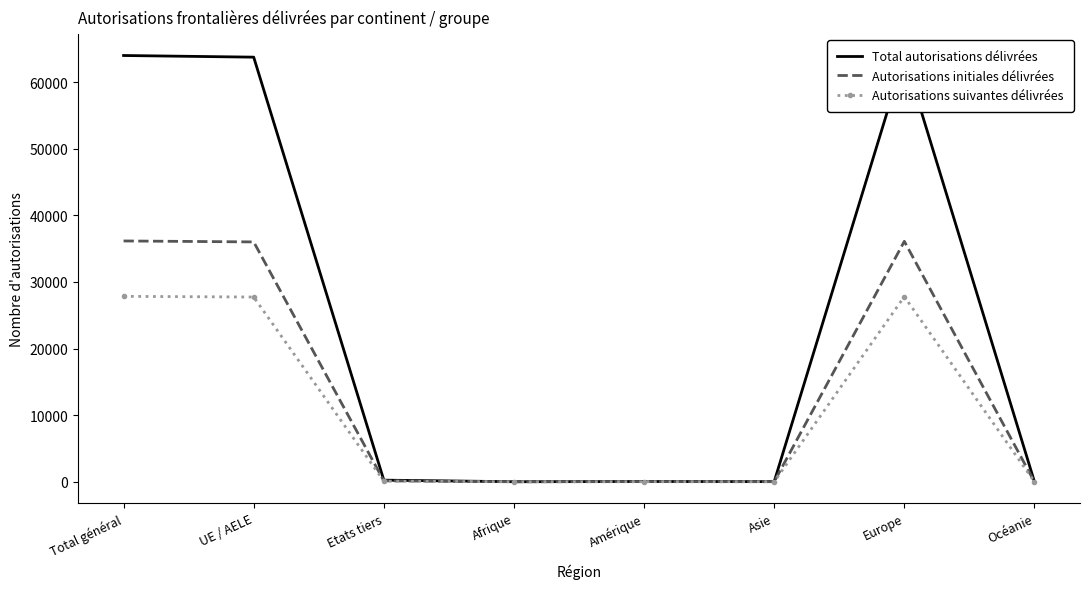

What is the greatest value displayed?

63980